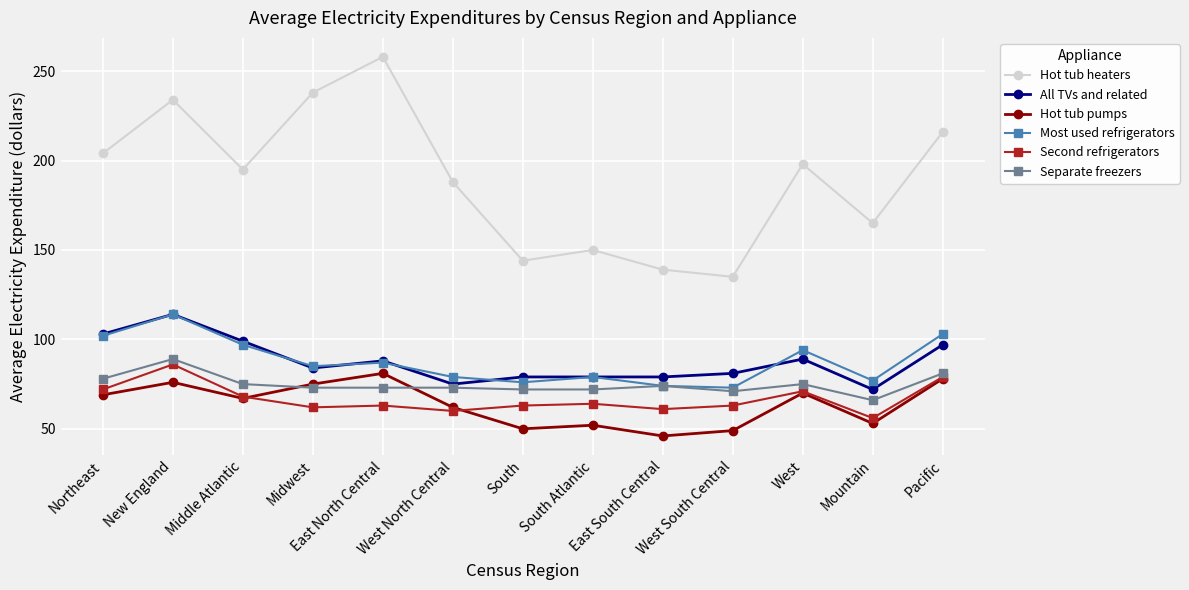

Is it true that Hot tub pumps equals 53 at Mountain?

True